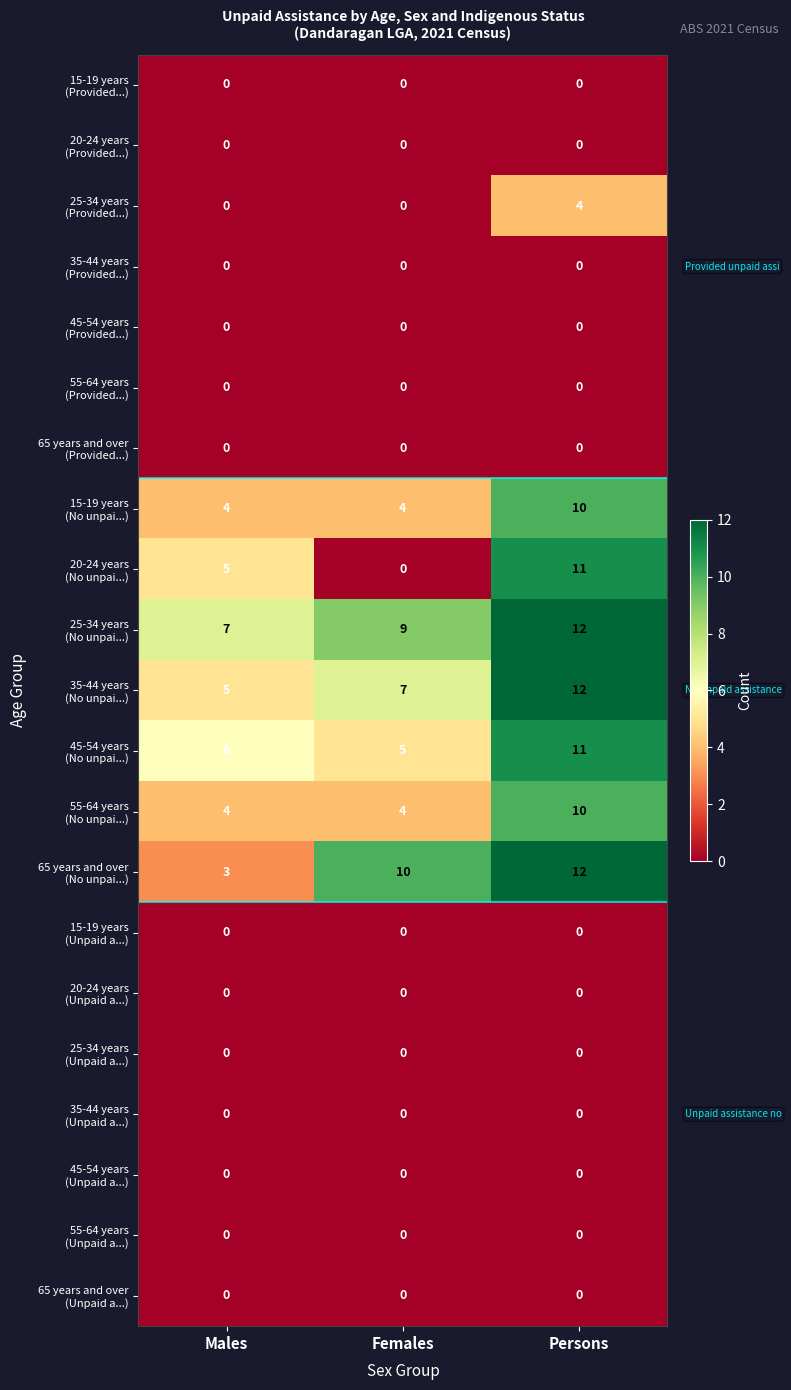

What is the difference between the highest and lowest values at Males?

7